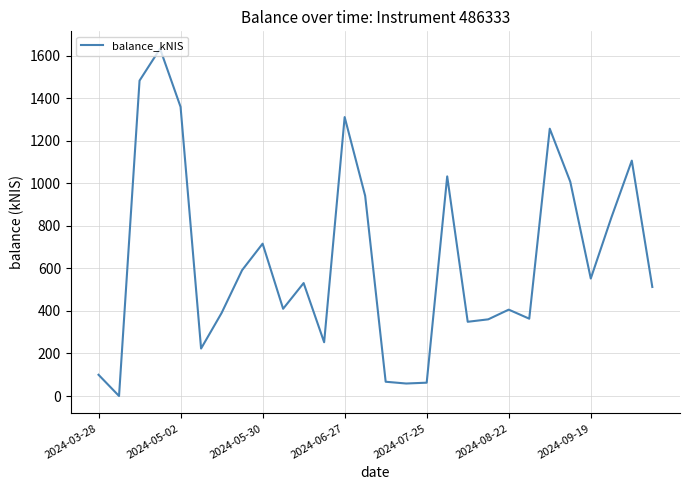

What is the difference between the maximum and minimum values?

1632.0